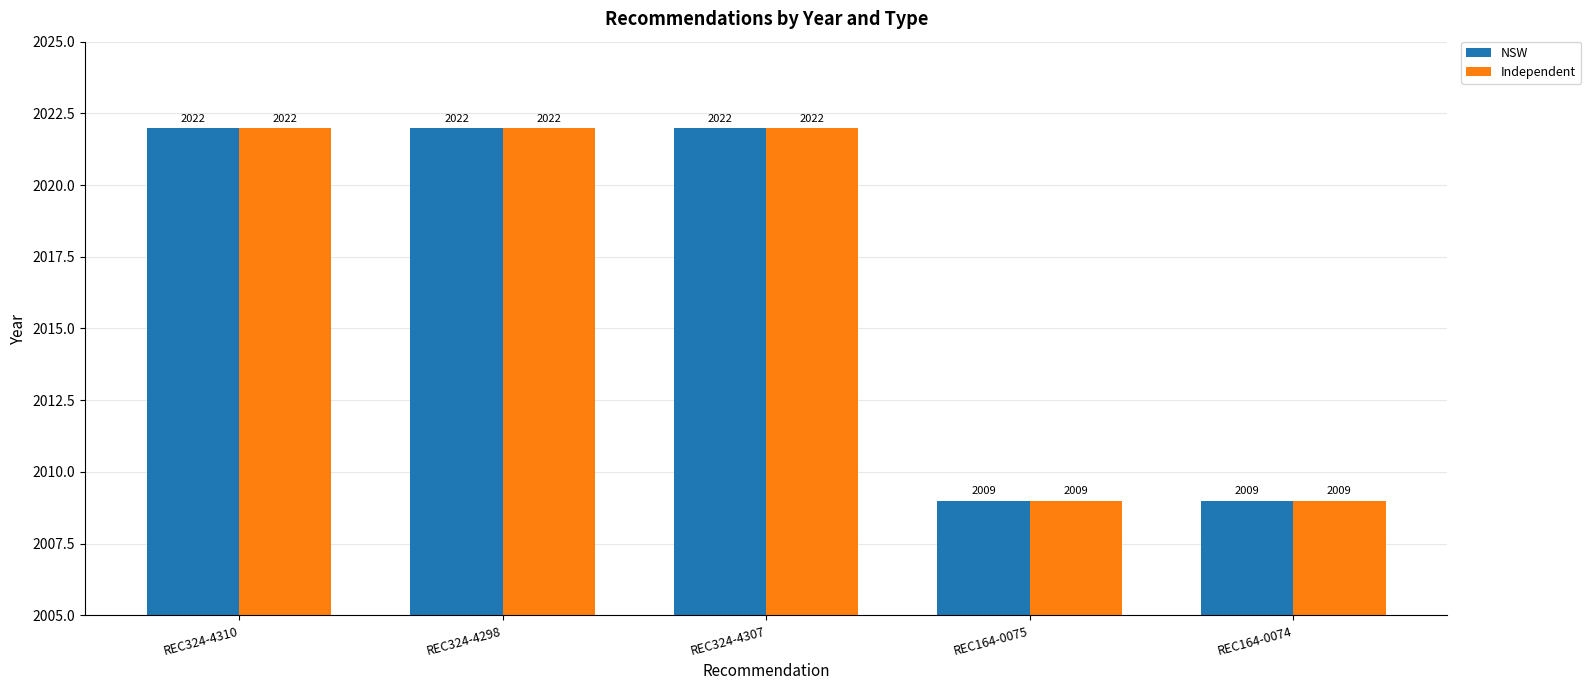

What is the sum of the Independent values at REC324-4310 and REC324-4298?

4044